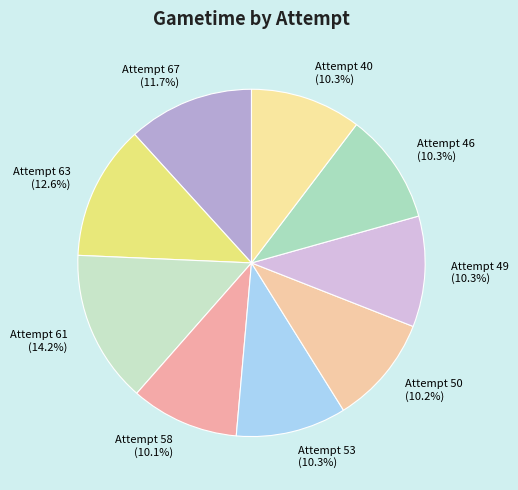

To the nearest percent, what portion does Attempt 67 represent?

12%